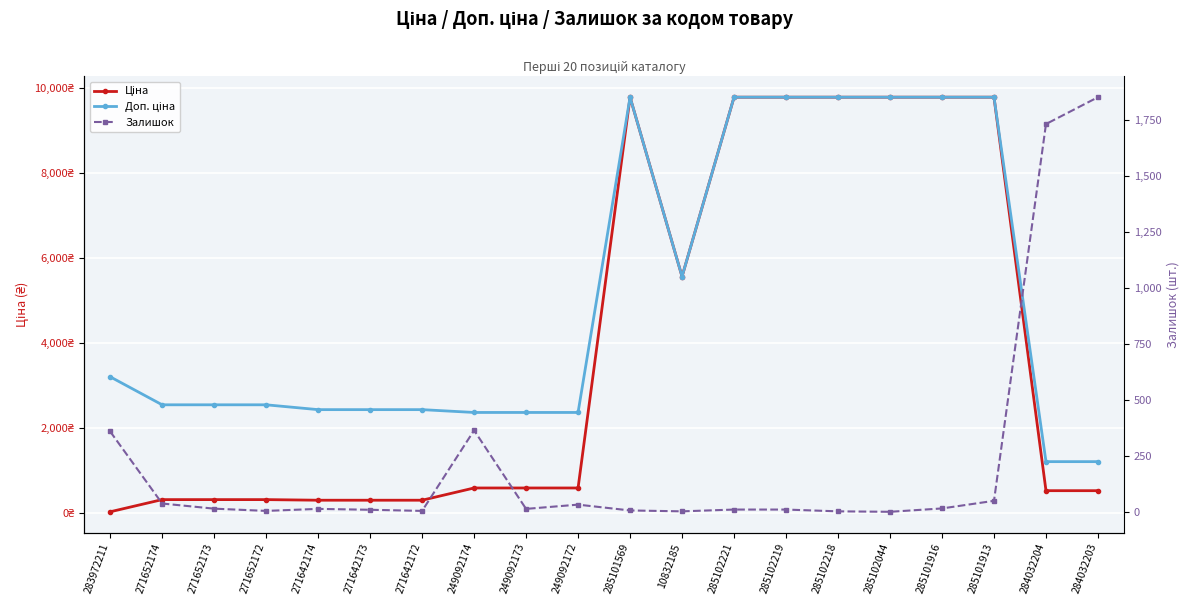

True or false: Доп. ціна has a value of 4123.1 at 249092174.

False